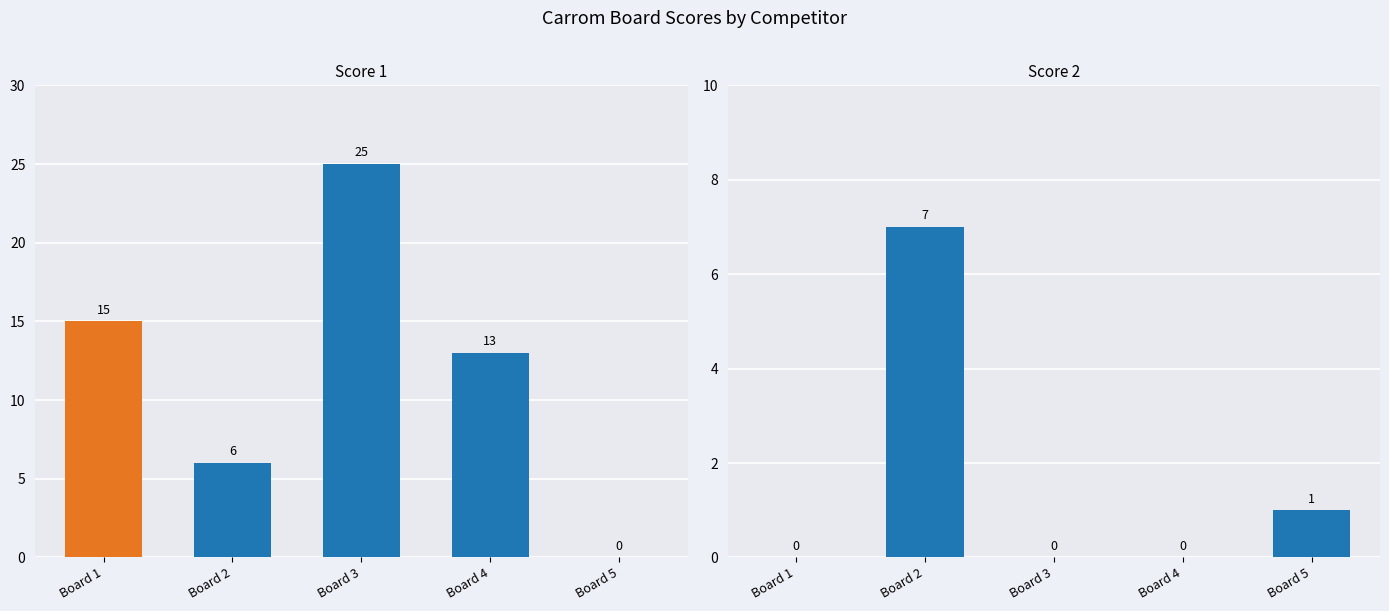

Are the bars grouped side by side (vs. stacked)?

Yes